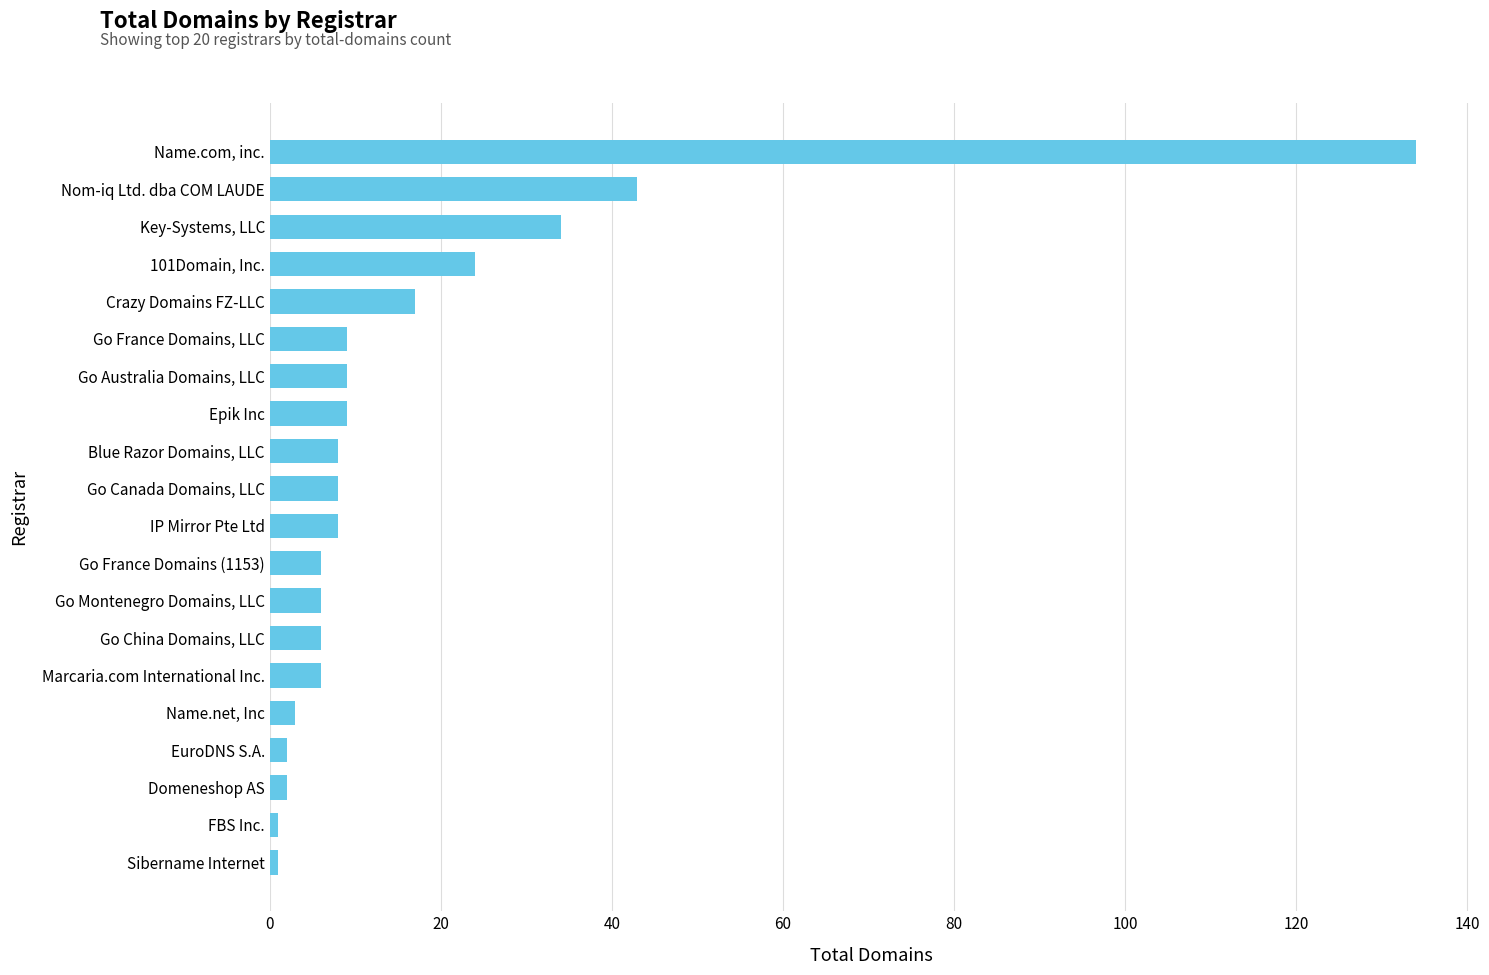

The value at Go Australia Domains, LLC is 9. True or false?

True